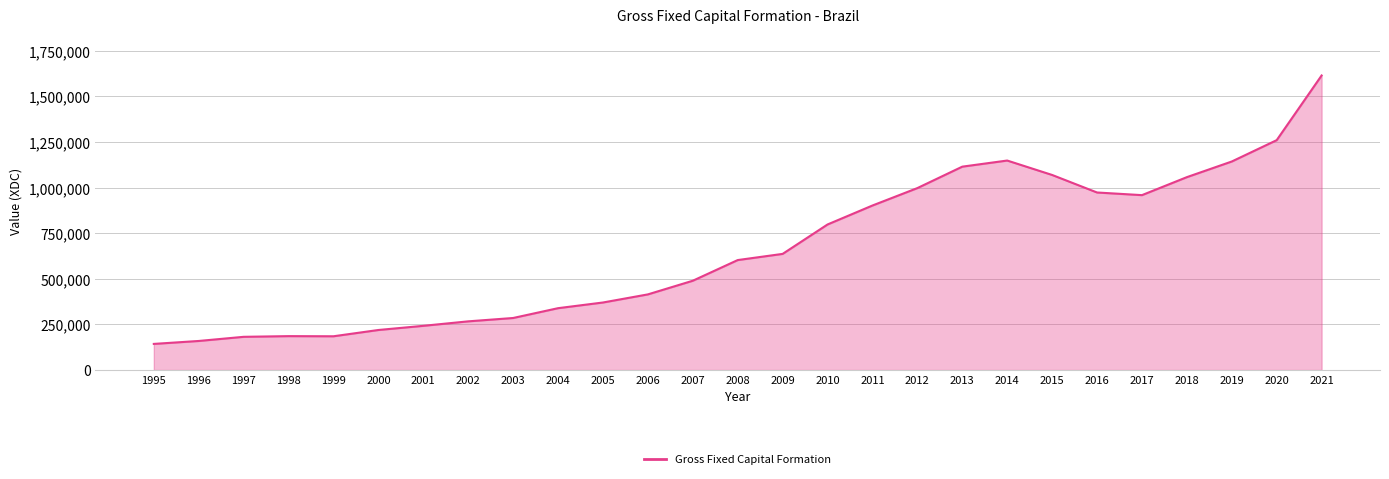

What is the greatest value displayed?

1614782